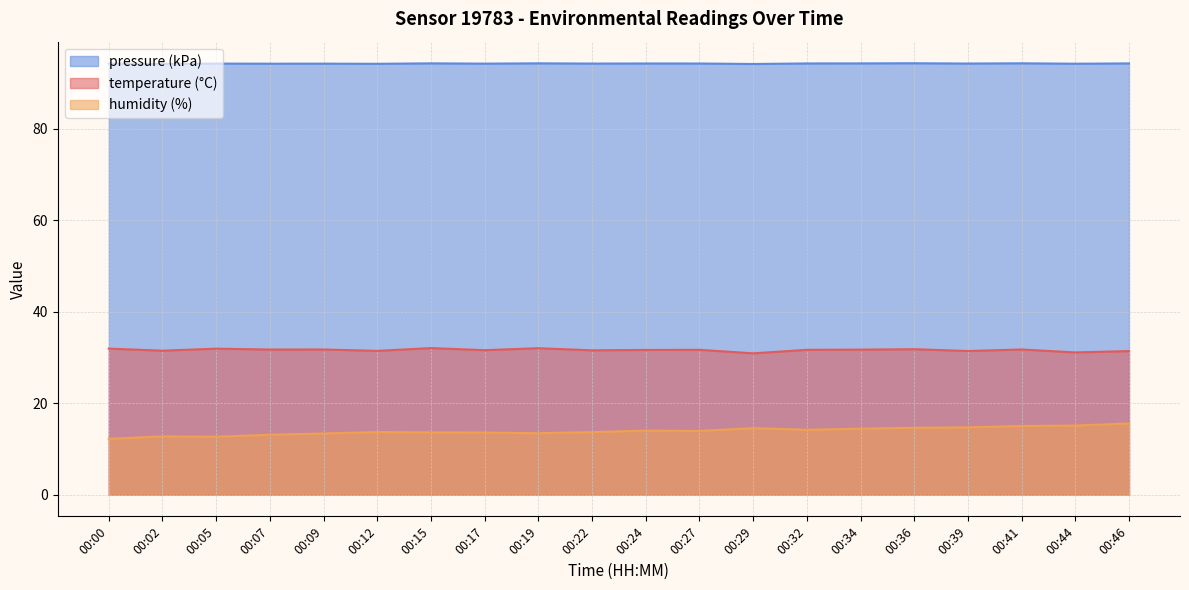

Which has a higher value, 00:07 or 00:19?

00:19